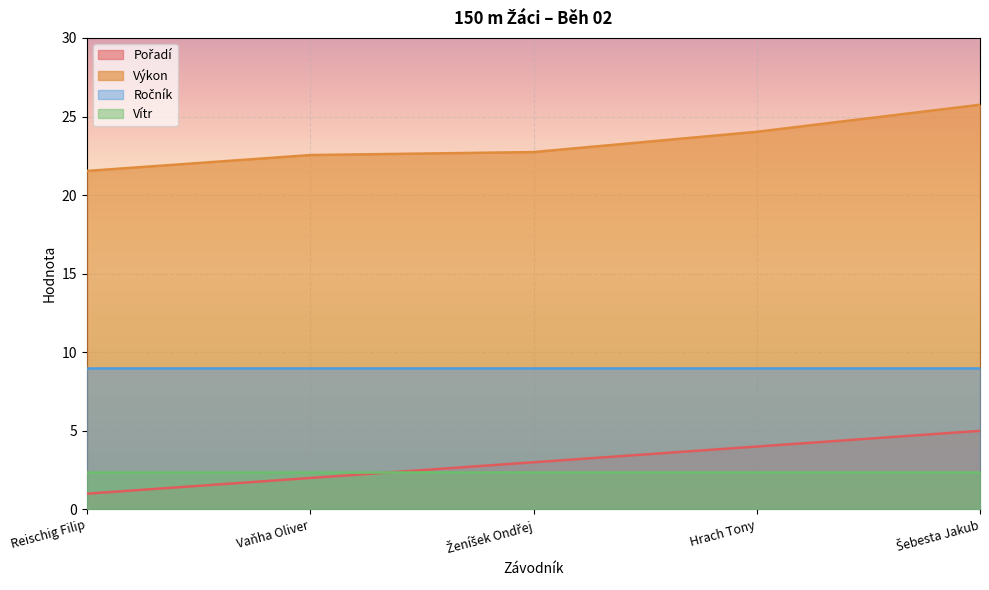

What is the spread (max minus min) of values at Hrach Tony?

21.6